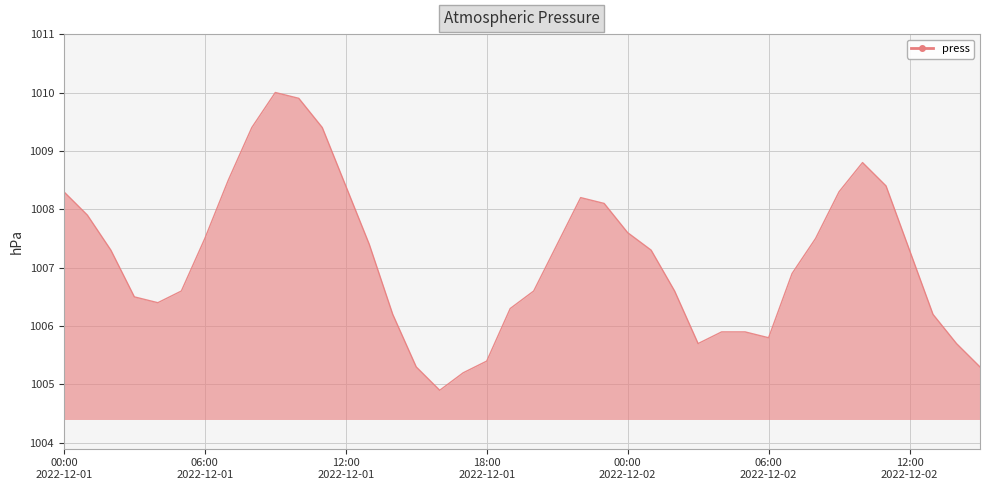

How many lines are shown in the chart?

1